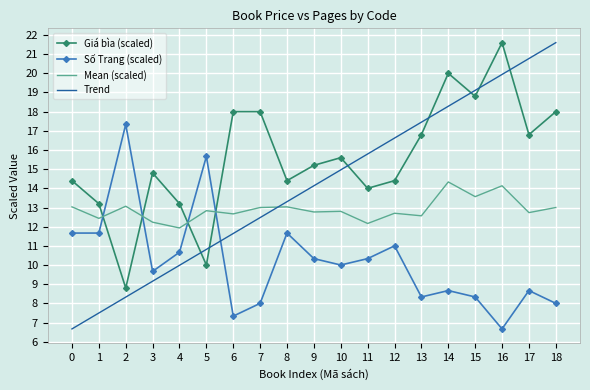

Is the value of Số Trang (scaled) at 17 greater than the value of Giá bìa (scaled) at 5?

No